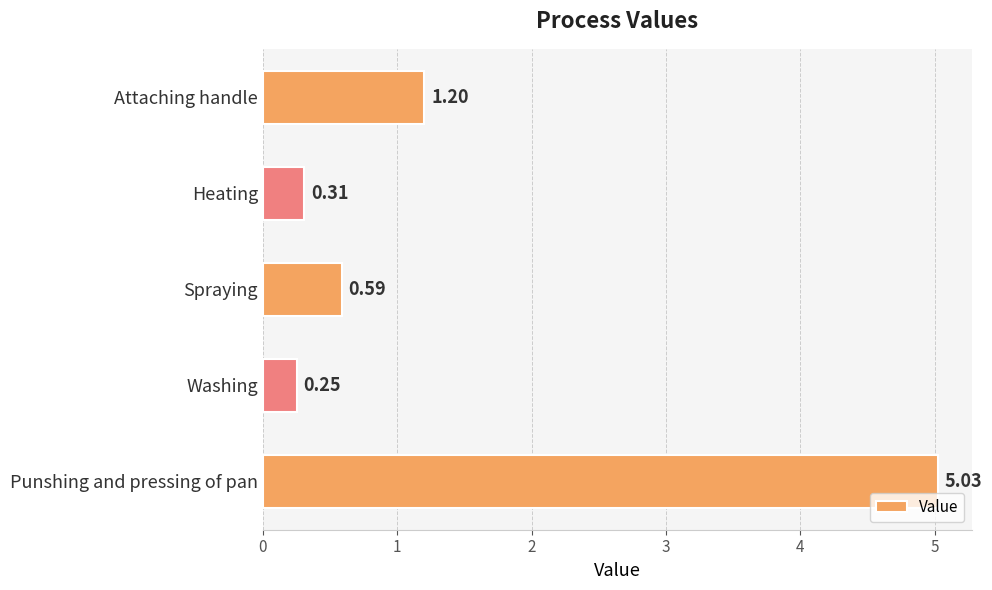

What is the change in value from Washing to Punshing and pressing of pan?

+4.8